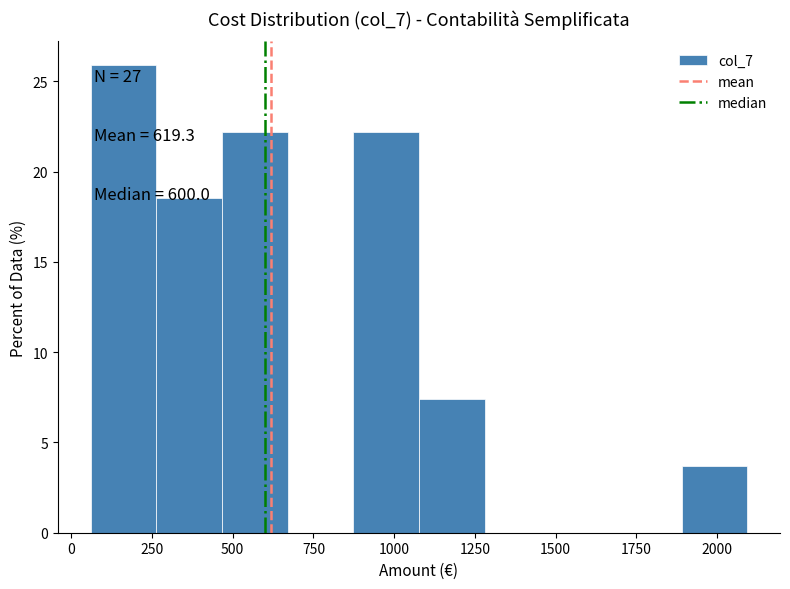

Which range on the x-axis has the tallest bar?

50 to 250